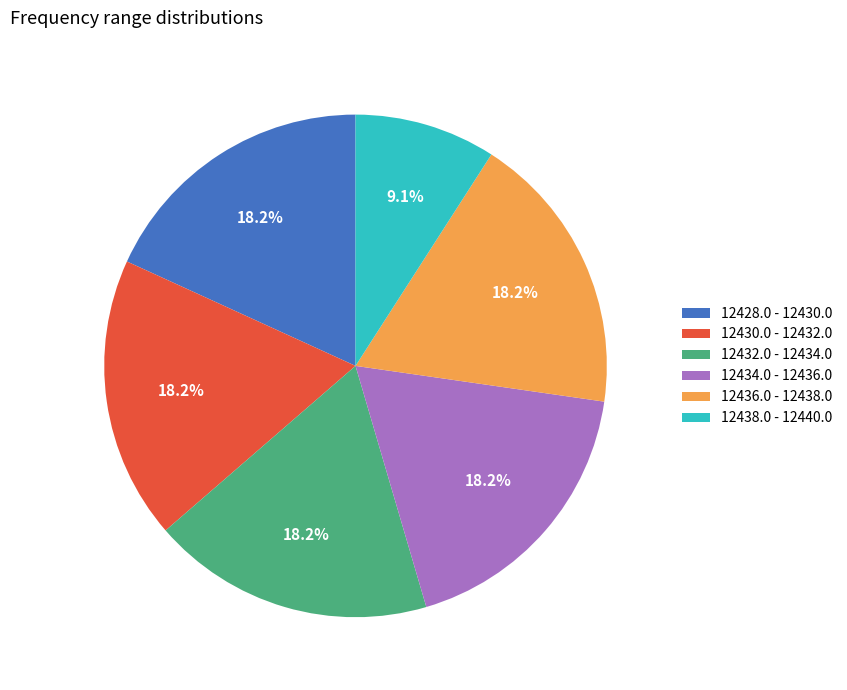

What percentage is the 12428.0 - 12430.0 slice, to the nearest percent?

18%